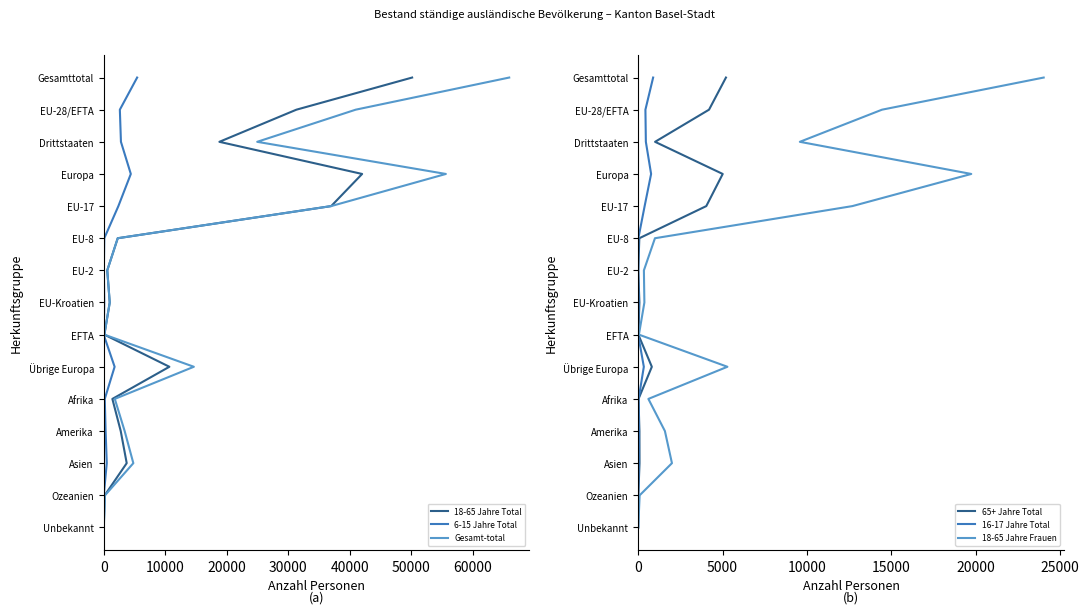

Does the chart display data point markers on the line(s)?

No